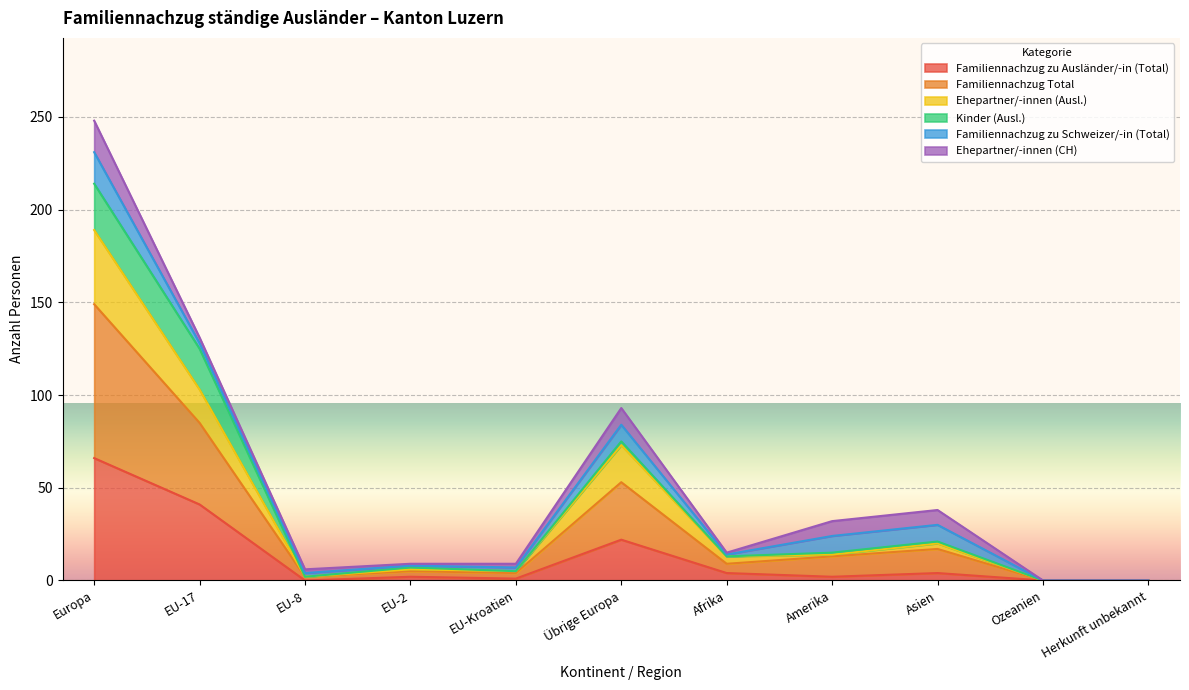

True or false: Familiennachzug Total has more than 1 points higher than both neighbors.

True